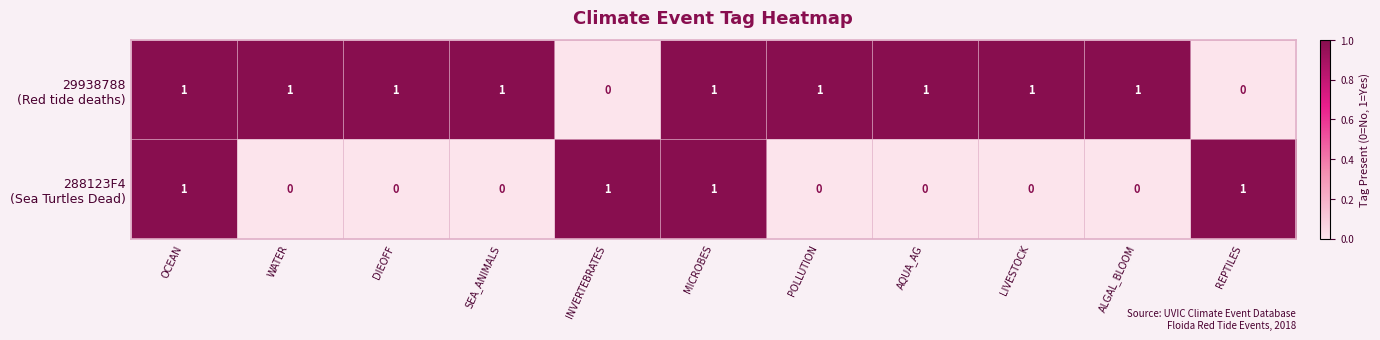

At how many categories does at least one series exceed 0?

11